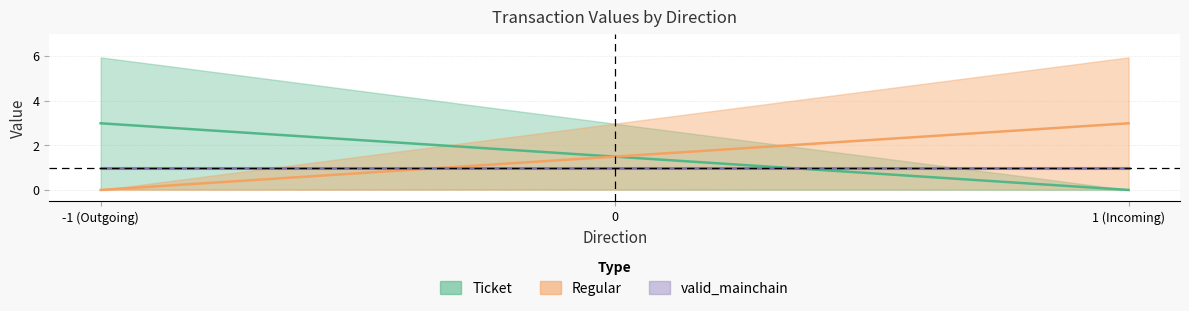

True or false: value and io_index cross at least once.

False